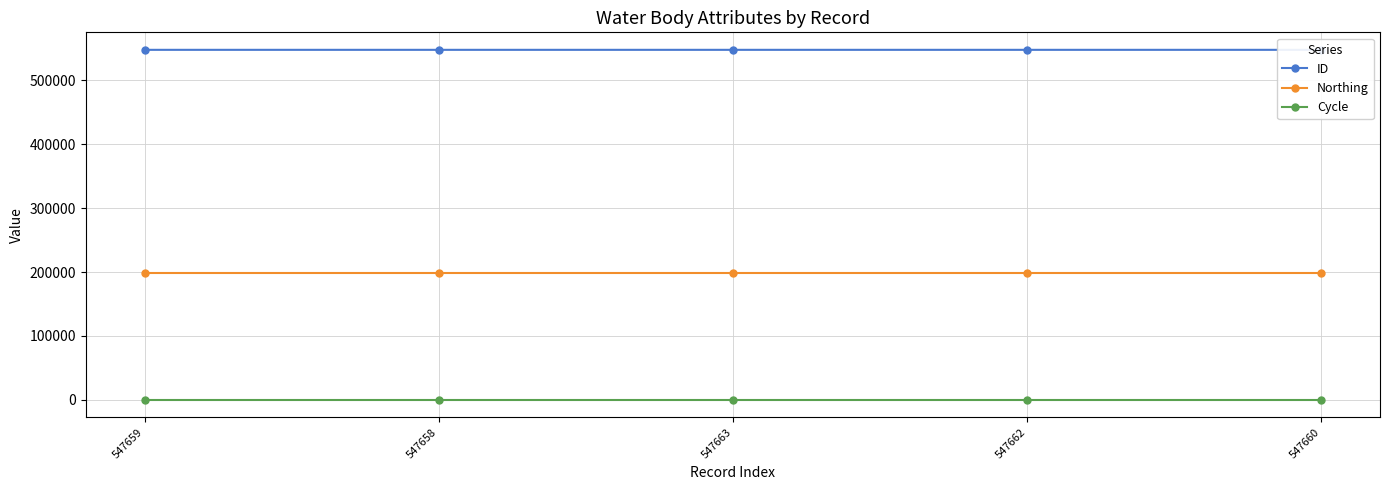

The Northing series shows 276847 at 547663. True or false?

False